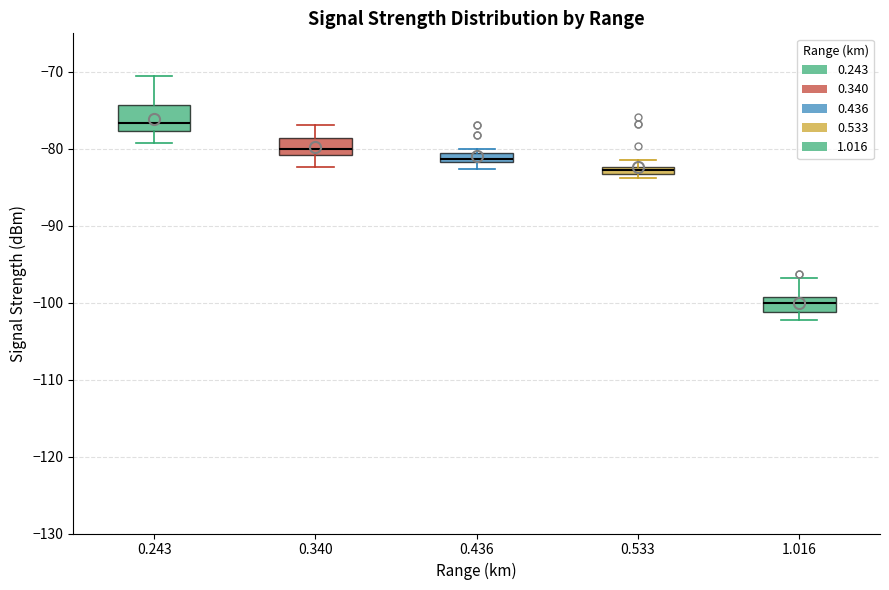

Which box's median line is the highest?

0.243